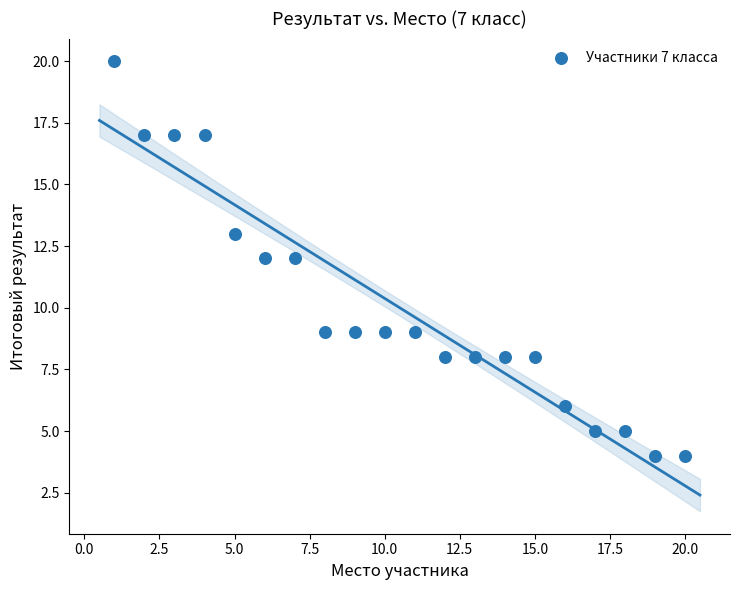

What is the range of Y values (max minus min)?

16